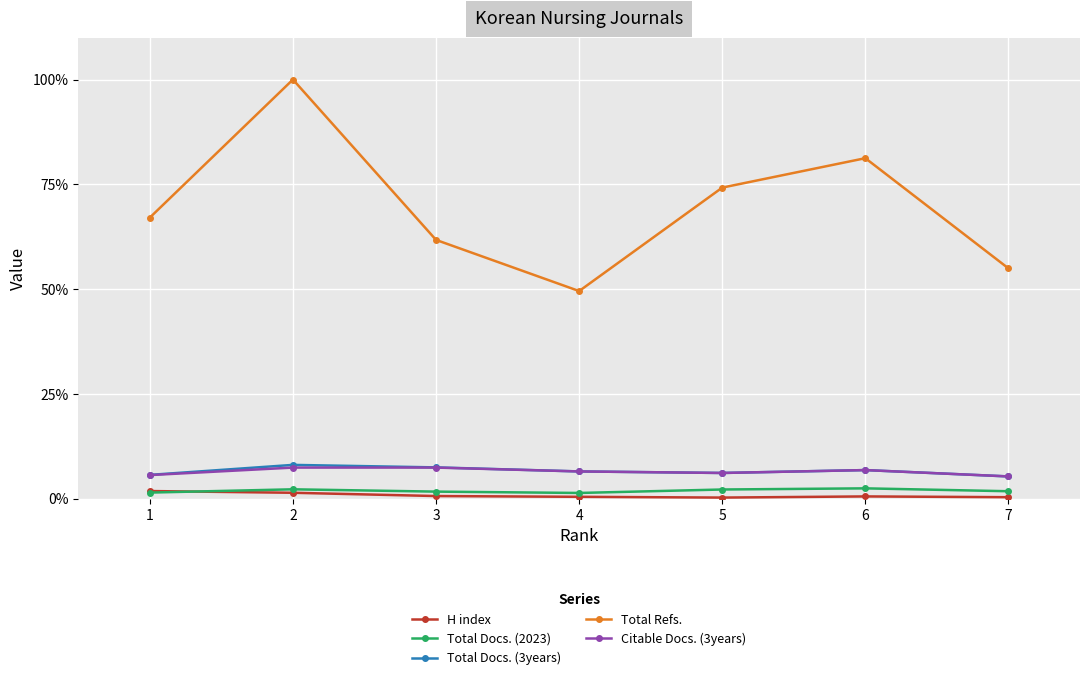

At which category does Total Refs. reach its first local valley?

4